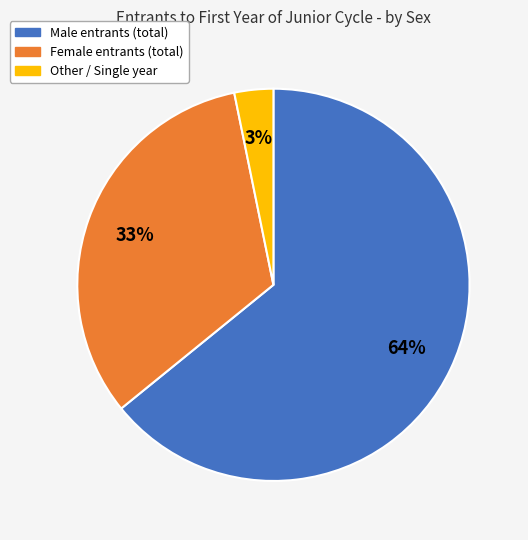

To the nearest percent, what is the average slice percentage?

33%